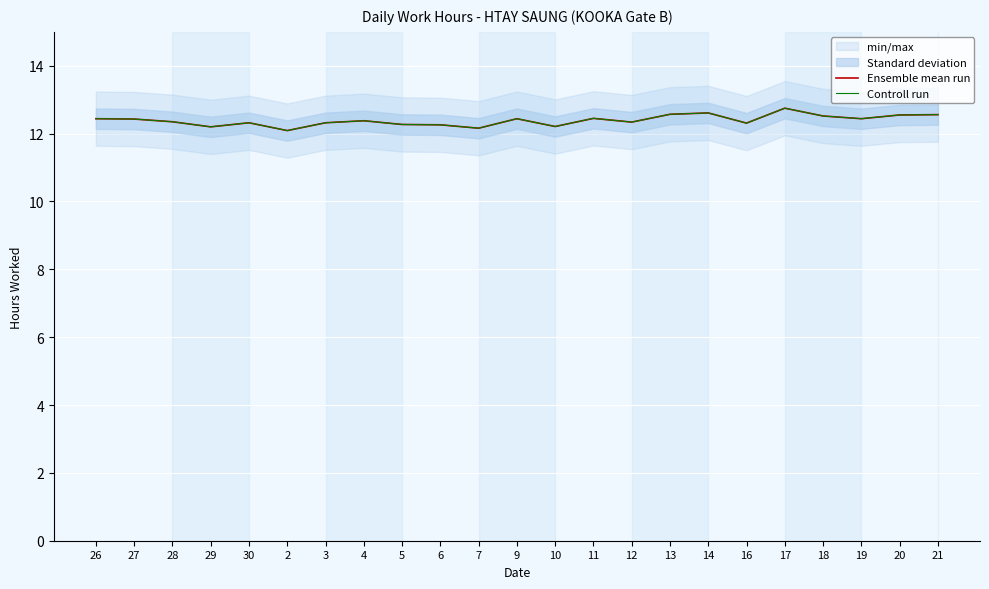

What is the highest value of the Ensemble mean run series?

12.8